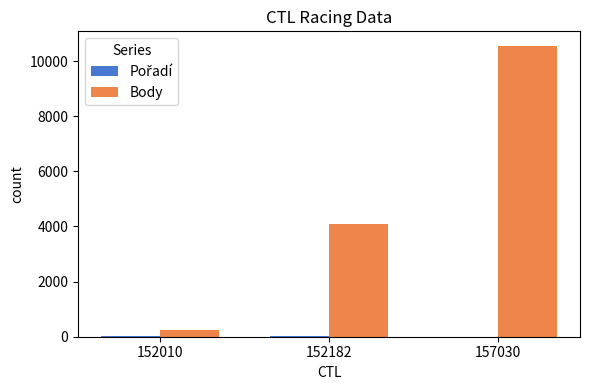

Which category has the highest value across all series?

157030